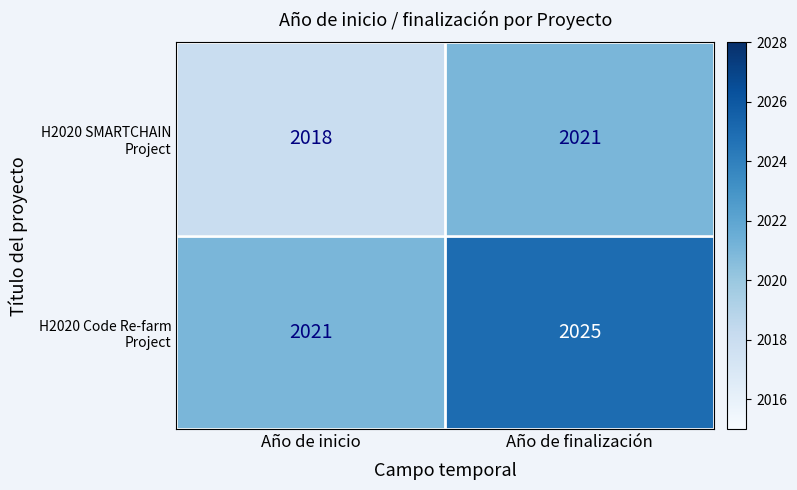

Which category has the highest value in the H2020 SMARTCHAIN Project series?

Año de finalización